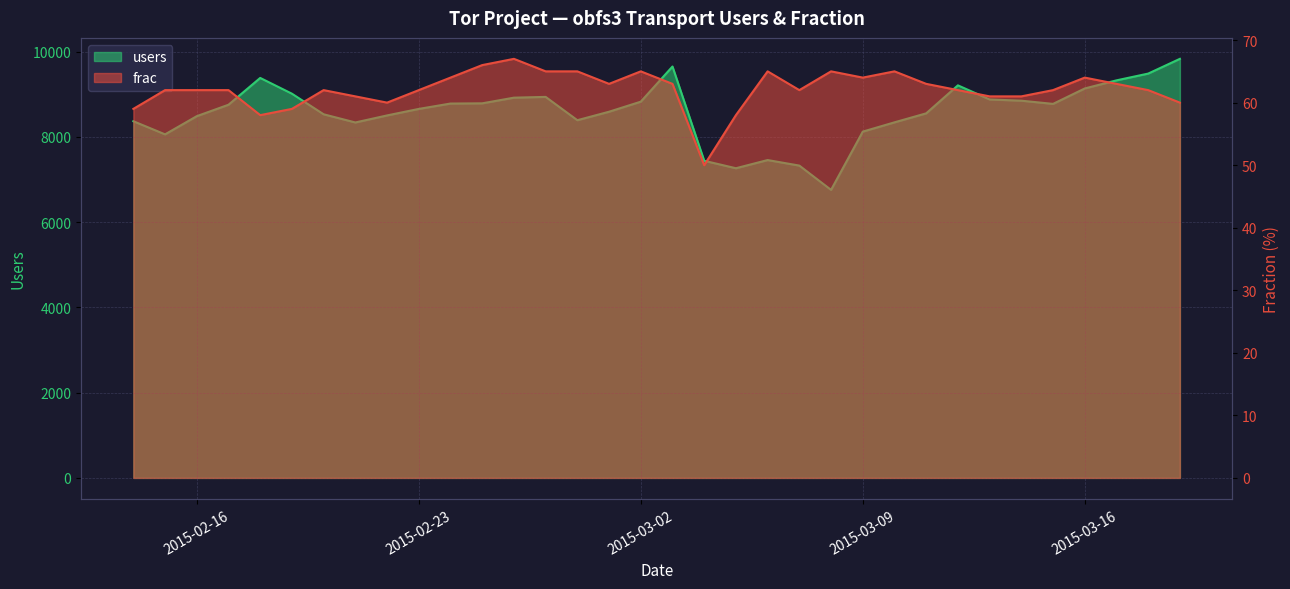

True or false: users has a value of 4385 at 2015-03-03.

False